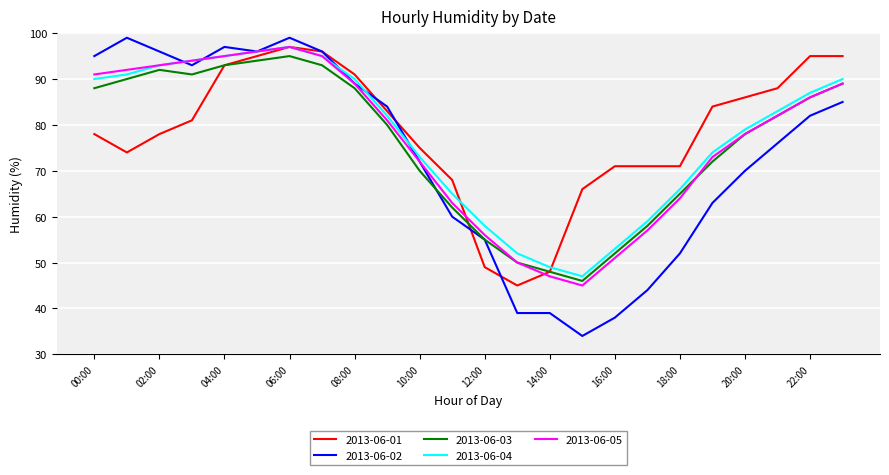

Rank the series by their average value, from highest to lowest.

2013-06-01, 2013-06-04, 2013-06-05, 2013-06-03, 2013-06-02